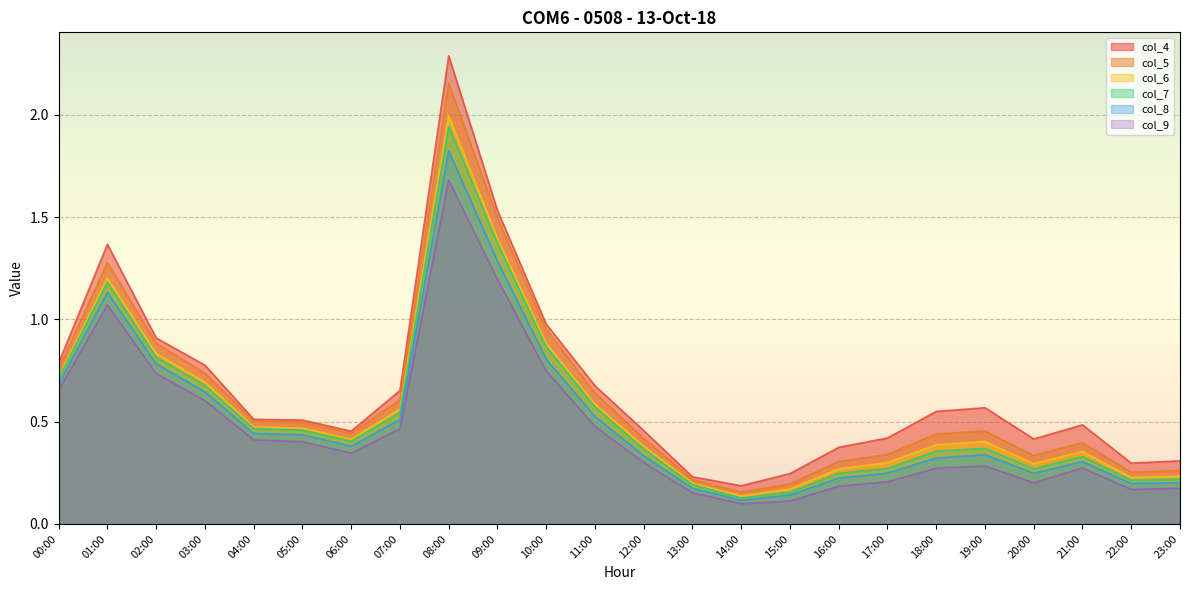

In col_8, how many points are lower than both neighbors (excluding endpoints)?

4